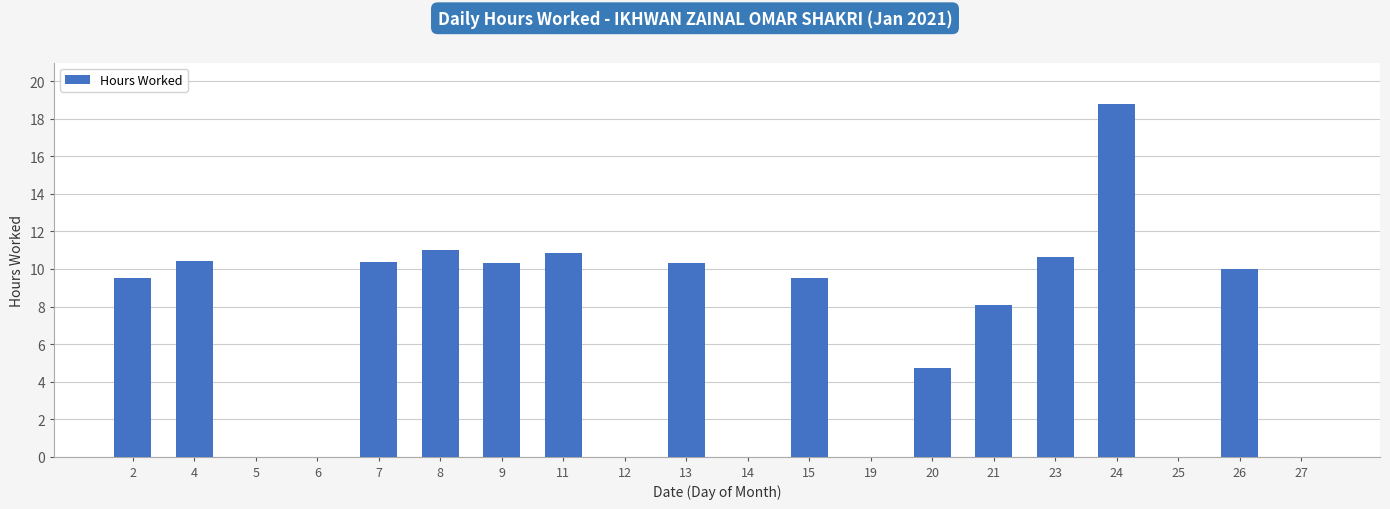

What is the maximum value shown in the chart?

18.8